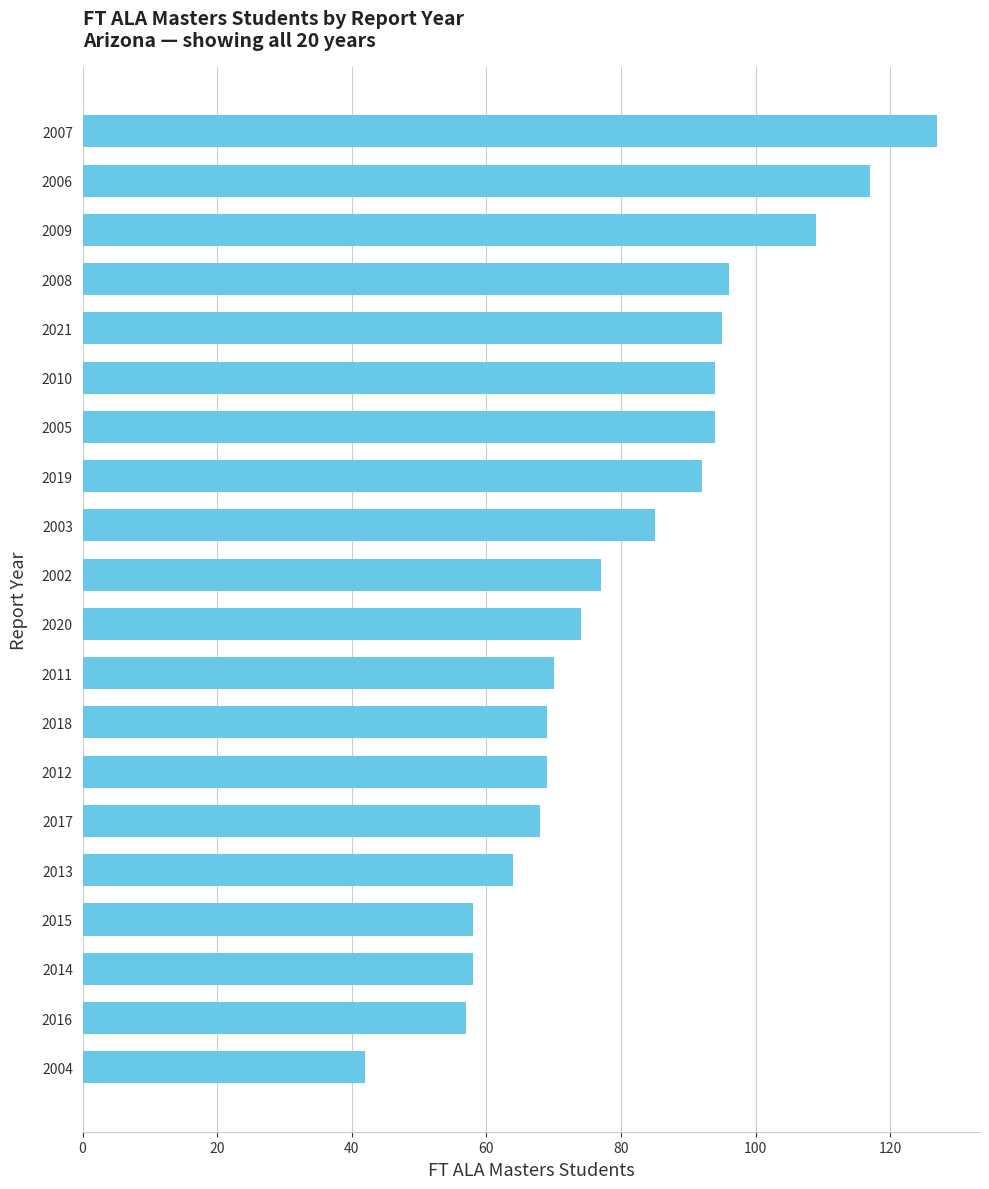

What is the label of the 1st bar from the top?

2007